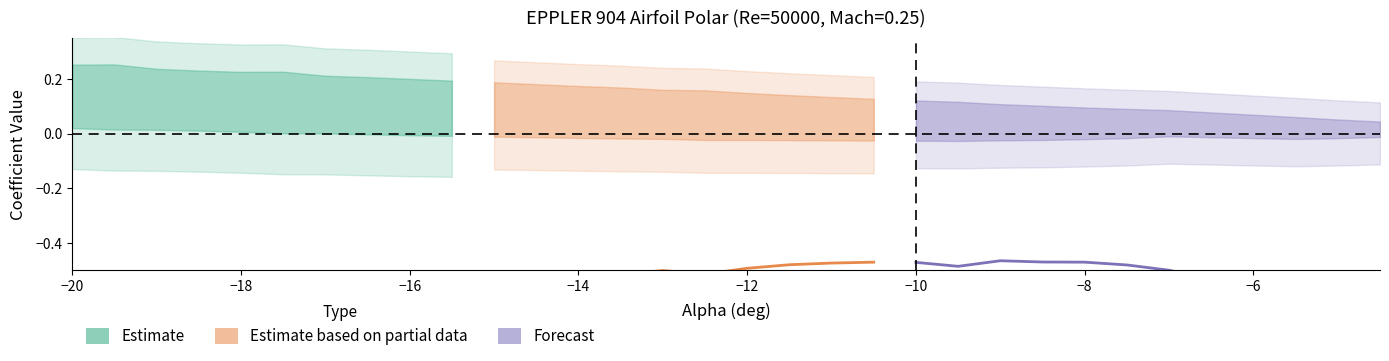

The Estimate based on partial data series shows -0.9 at −18. True or false?

False